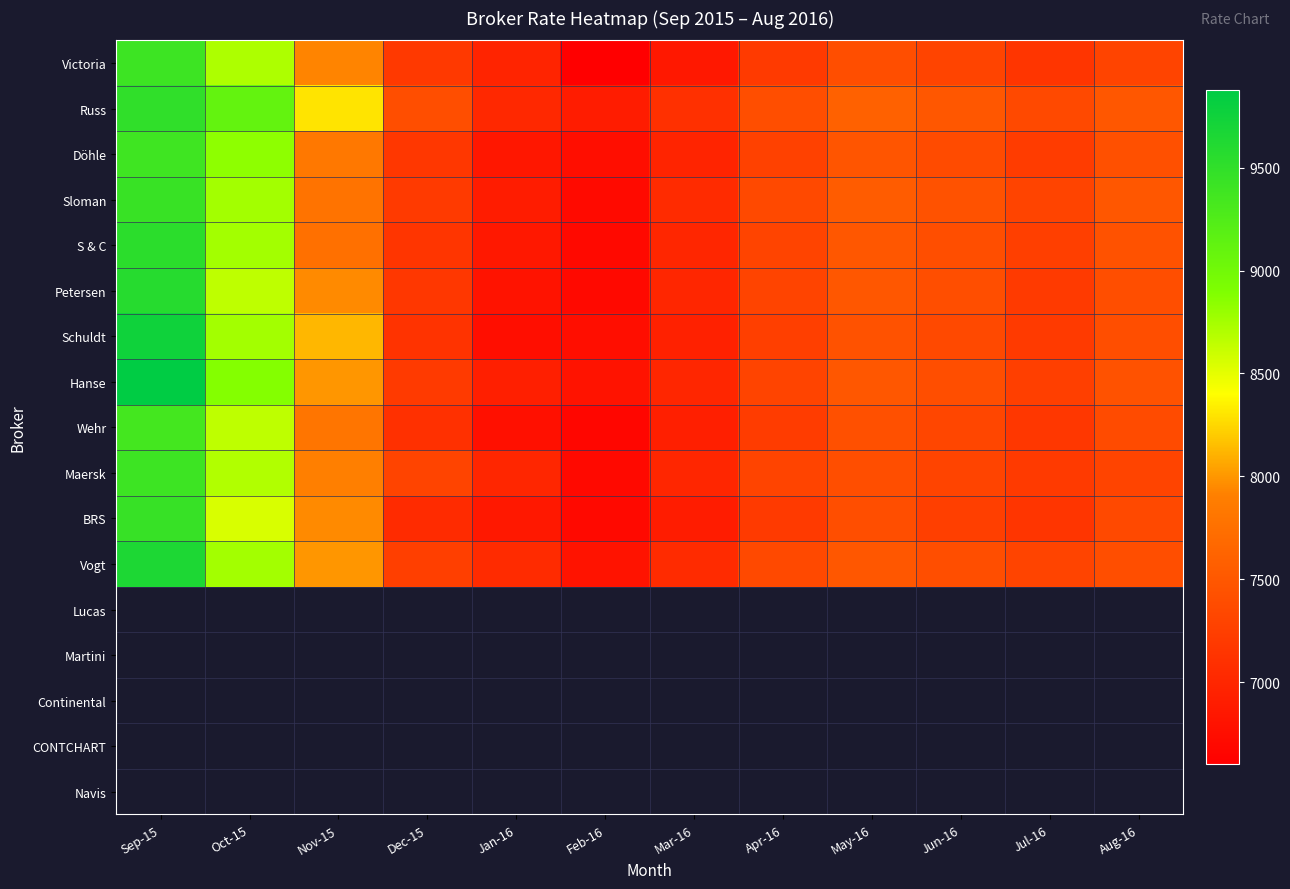

Which series has the largest range (max minus min)?

Hanse